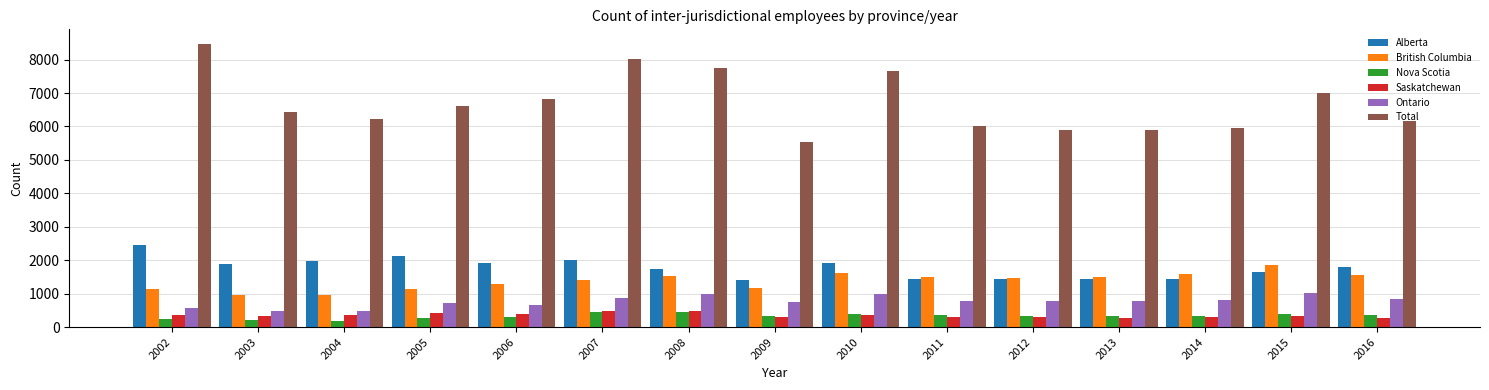

What is the maximum value for Saskatchewan?

485